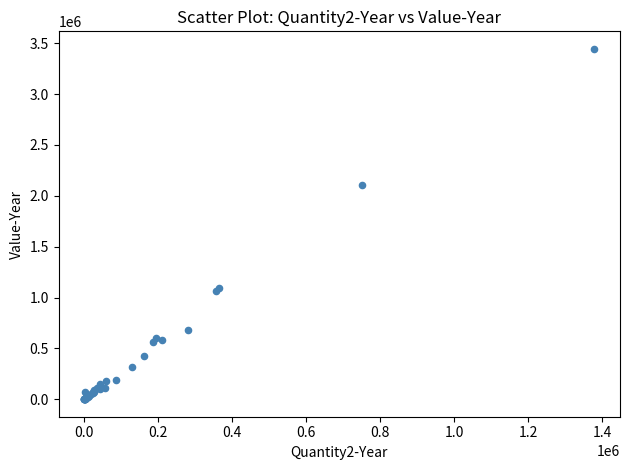

What Y value in the scatter plot is closest to 1722888?

2104371